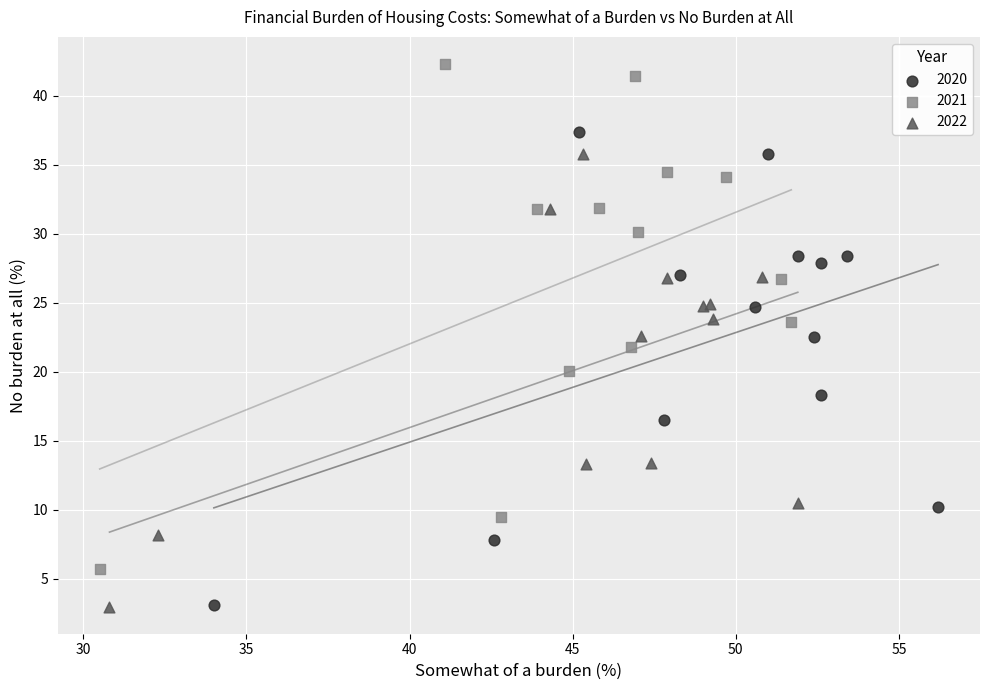

Which series reaches the maximum Y coordinate?

2021